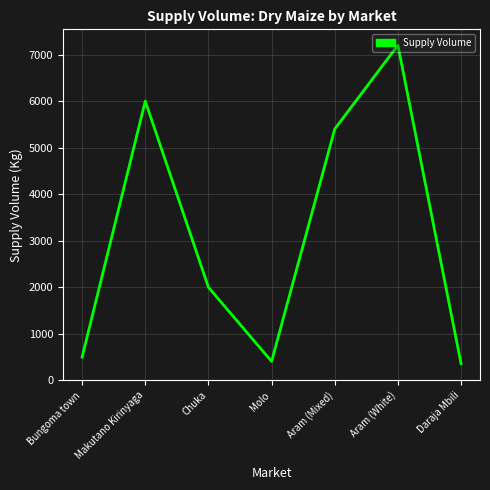

Approximately how many times larger is the value at Aram (White) compared to Bungoma town?

14.4